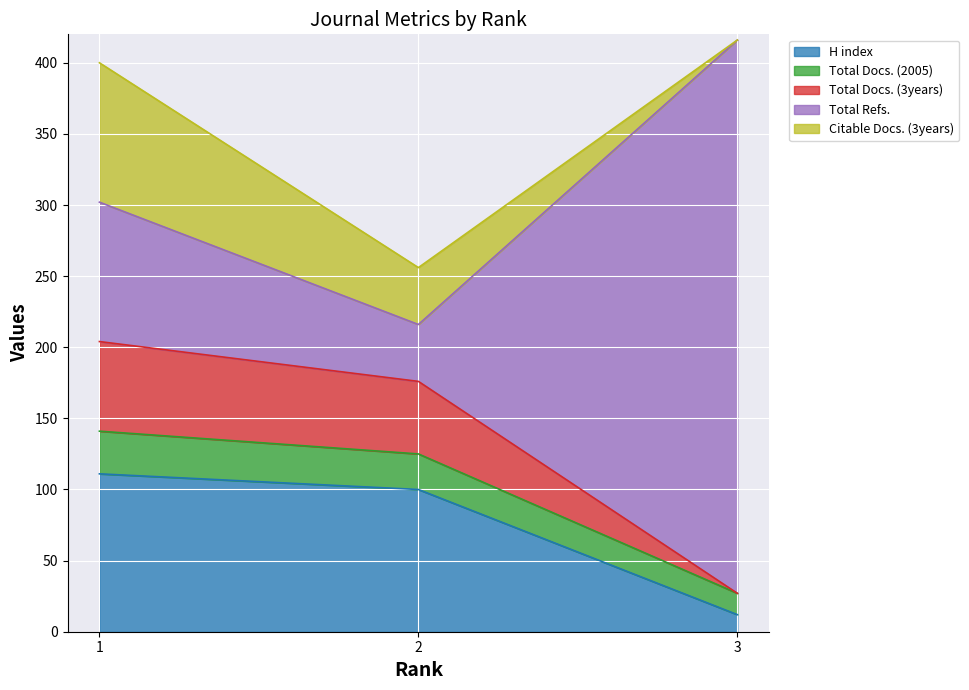

What is the maximum value for H index?

111